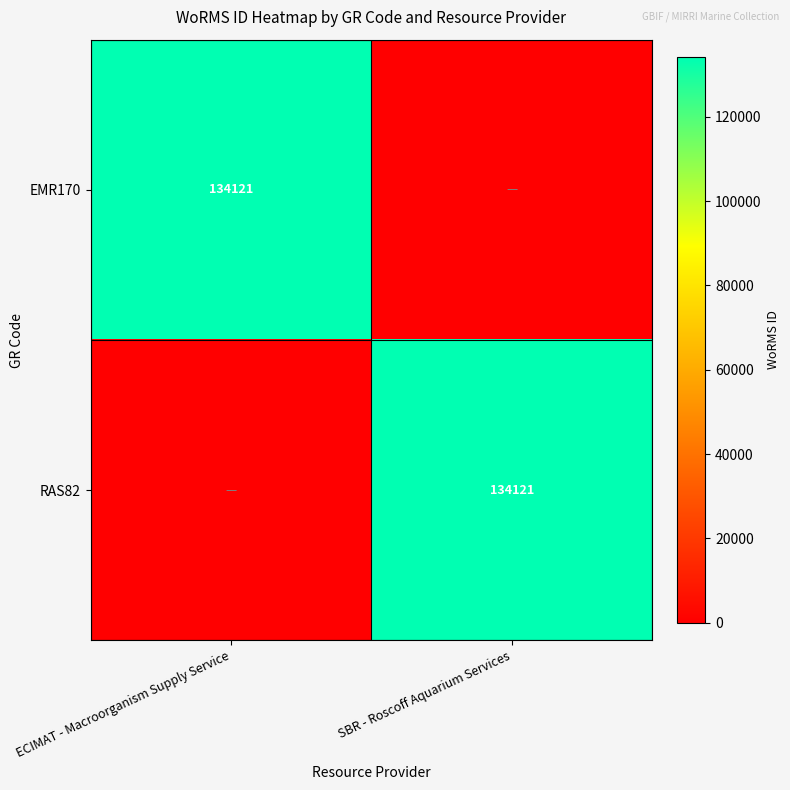

The EMR170 series shows 233506 at ECIMAT - Macroorganism Supply Service. True or false?

False